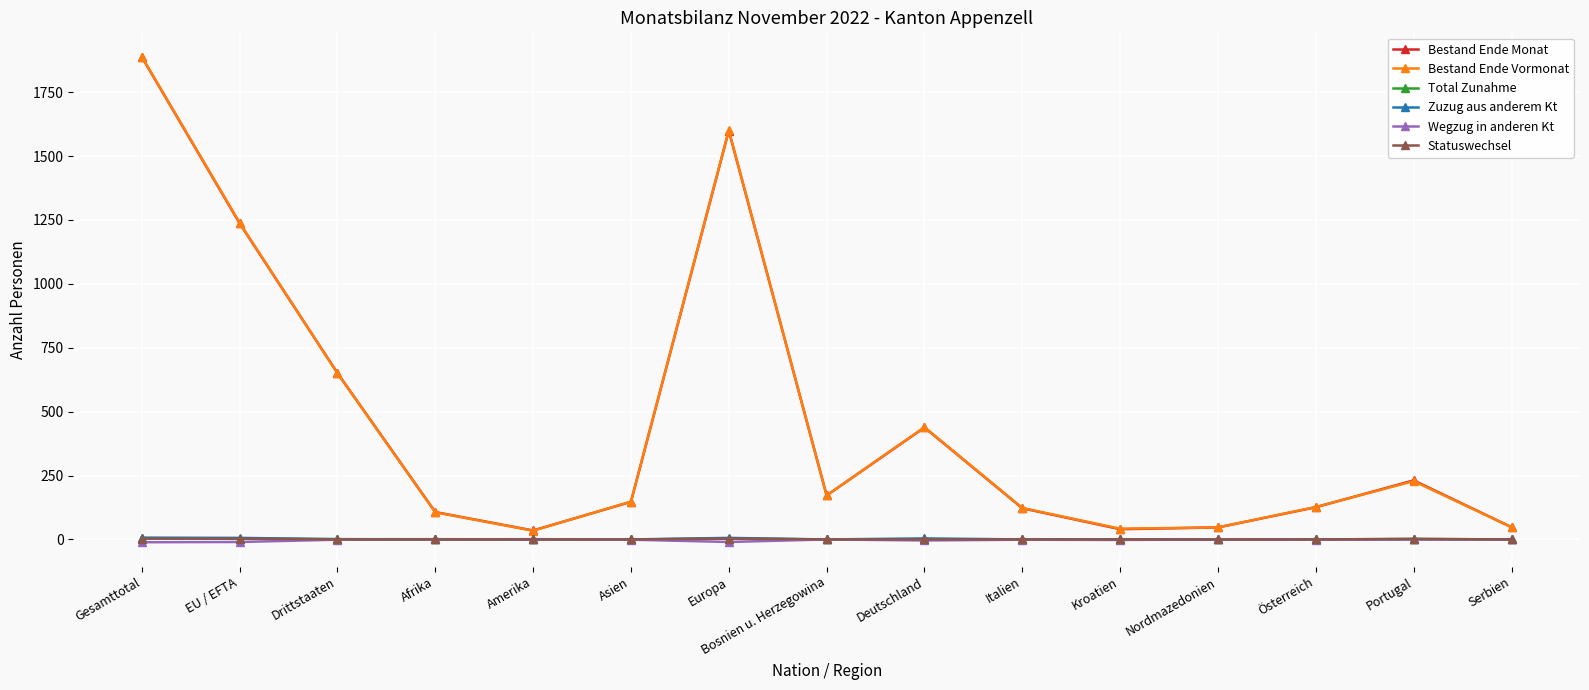

Is it true that Bestand Ende Monat equals 147 at Asien?

True